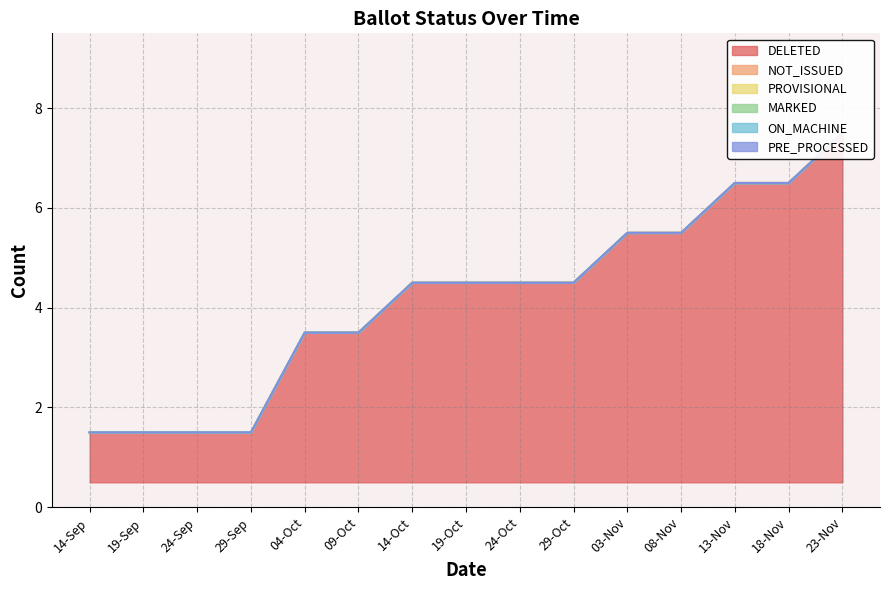

True or false: NOT_ISSUED and MARKED cross at least once.

False